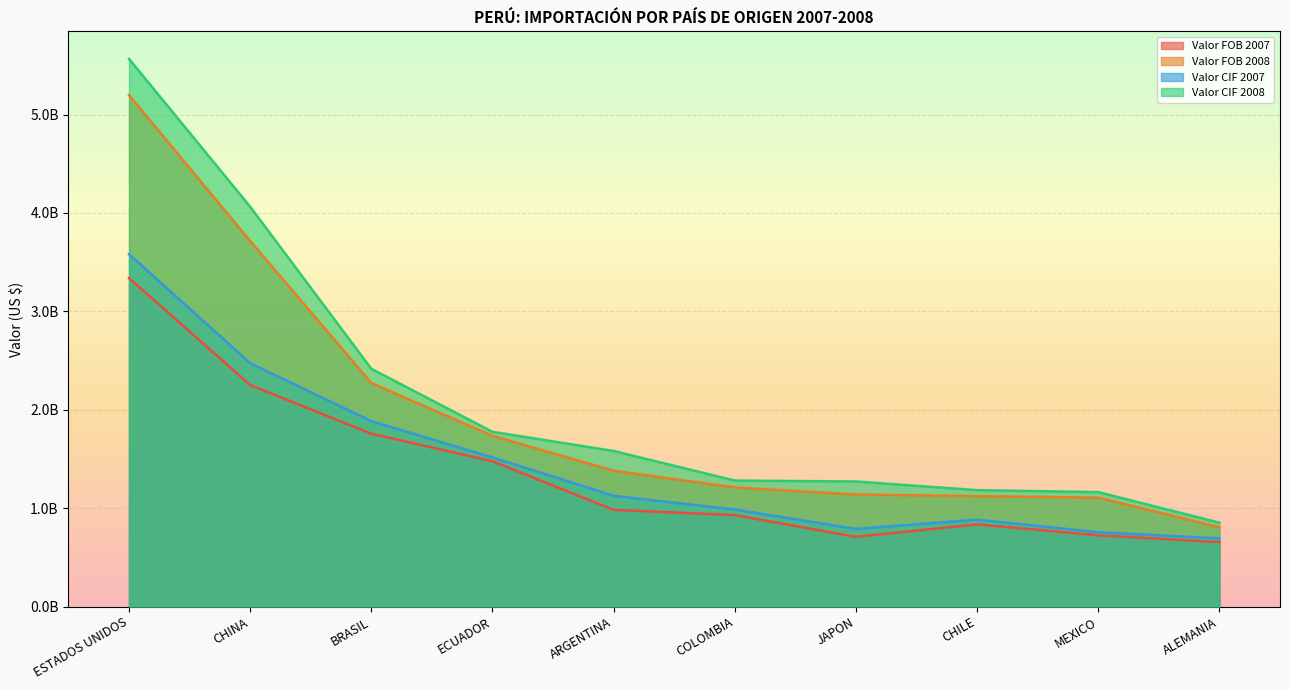

What is the value of the Valor FOB 2007 point at the 5th from the left?

982785655.2